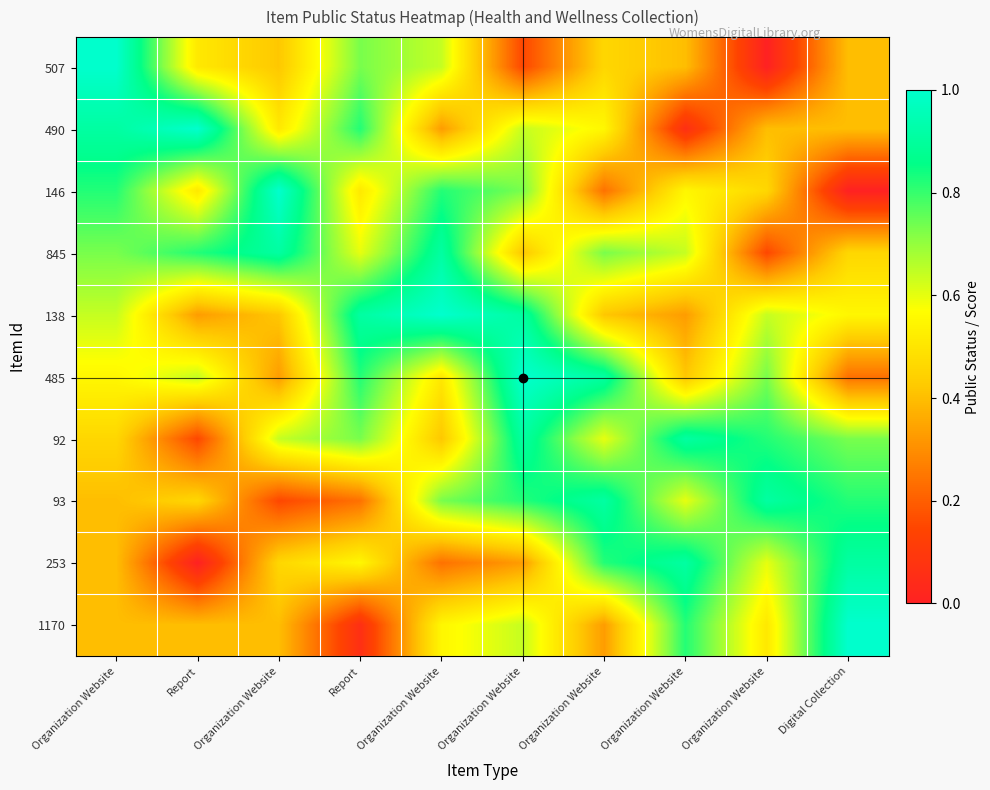

Which category has the lowest value across all series?

Organization Website